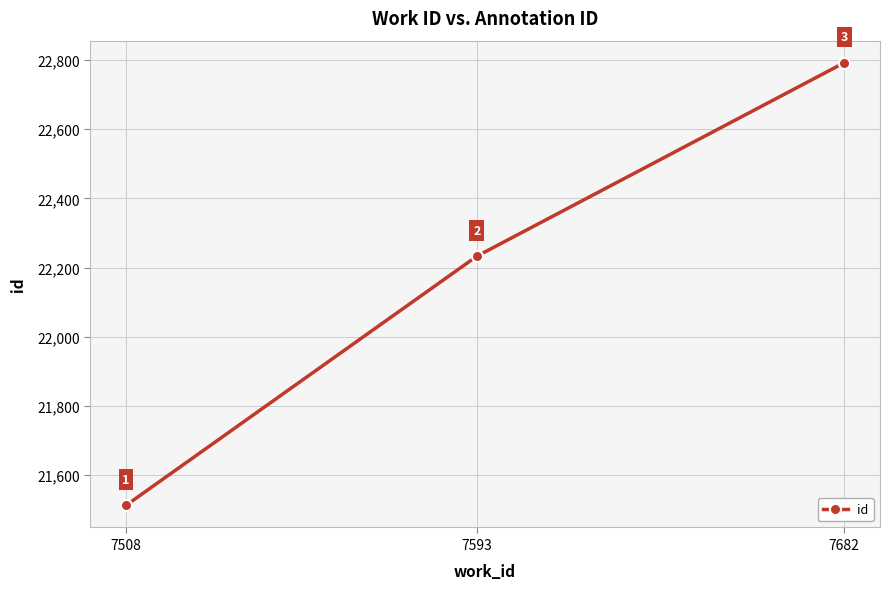

Rank the categories by value from lowest to highest.

7508, 7593, 7682